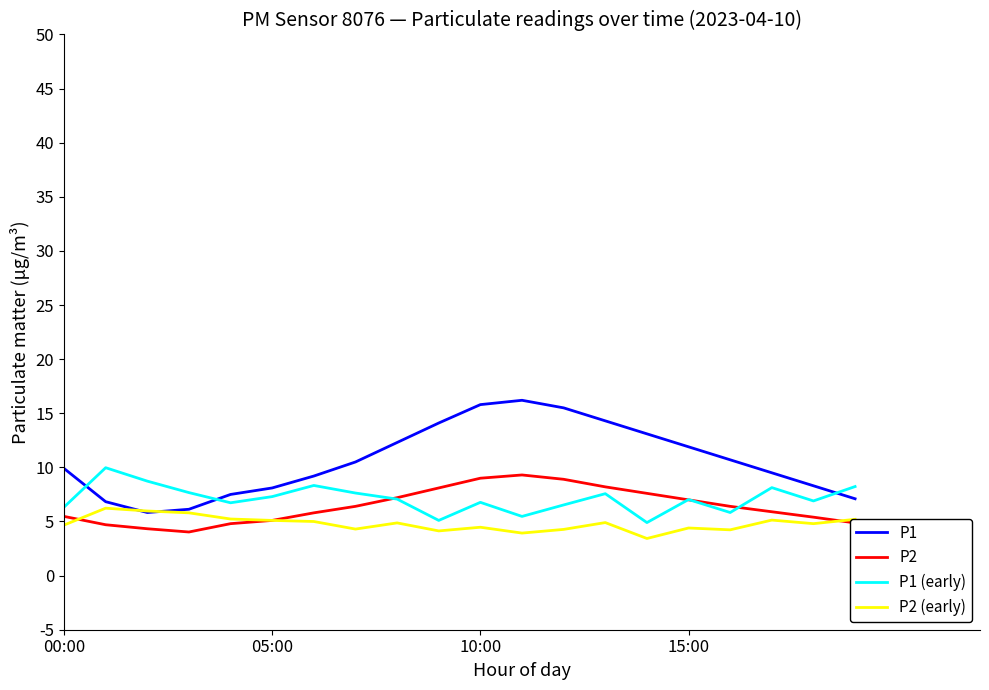

True or false: P1 (early) and P2 cross at least once.

True